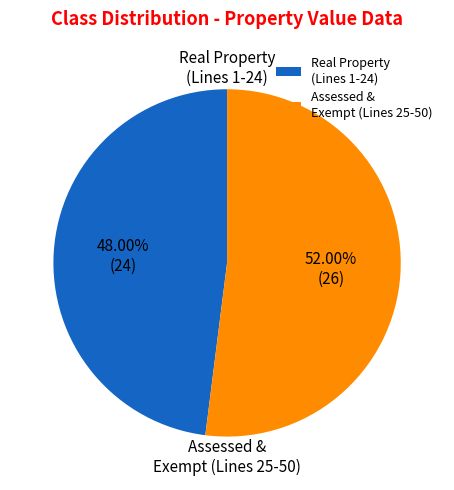

Between Real Property (Lines 1-24) and Assessed & Exempt (Lines 25-50), which is larger?

Assessed & Exempt (Lines 25-50)